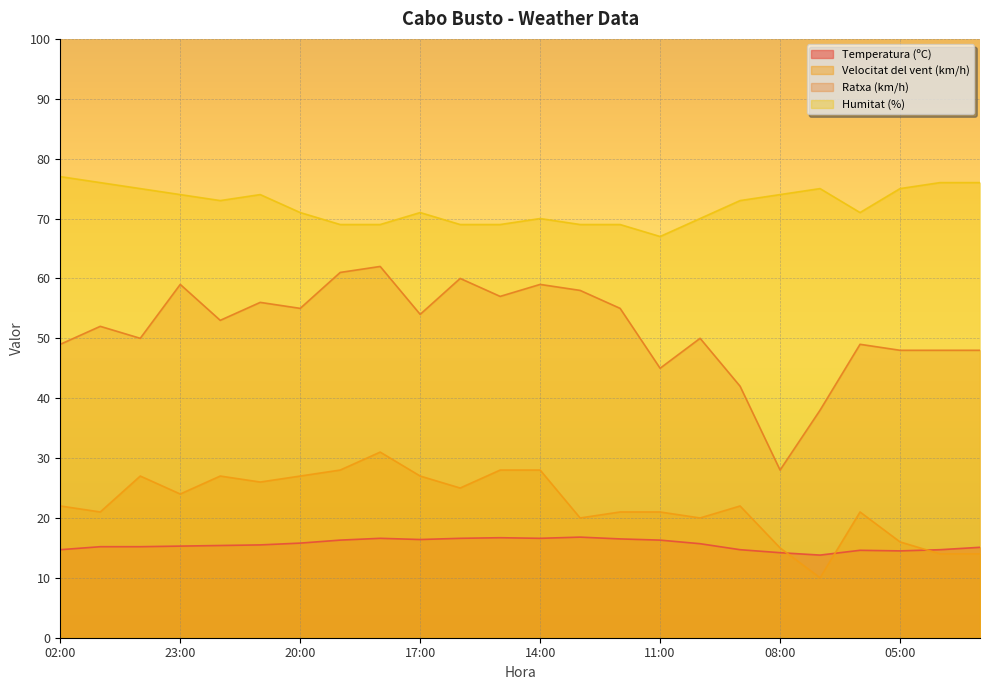

Reading left to right, list all the values displayed in this chart.

Temperatura (ºC): 14.7	15.2	15.2	15.3	15.4	15.5	15.8	16.3	16.6	16.4	16.6	16.7	16.6	16.8	16.5	16.3	15.7	14.7	14.2	13.8	14.6	14.5	14.7	15.1
Velocitat del vent (km/h): 22.0	21.0	27.0	24.0	27.0	26.0	27.0	28.0	31.0	27.0	25.0	28.0	28.0	20.0	21.0	21.0	20.0	22.0	15.0	10.0	21.0	16.0	14.0	14.0
Ratxa (km/h): 49.0	52.0	50.0	59.0	53.0	56.0	55.0	61.0	62.0	54.0	60.0	57.0	59.0	58.0	55.0	45.0	50.0	42.0	28.0	38.0	49.0	48.0	48.0	48.0
Humitat (%): 77.0	76.0	75.0	74.0	73.0	74.0	71.0	69.0	69.0	71.0	69.0	69.0	70.0	69.0	69.0	67.0	70.0	73.0	74.0	75.0	71.0	75.0	76.0	76.0